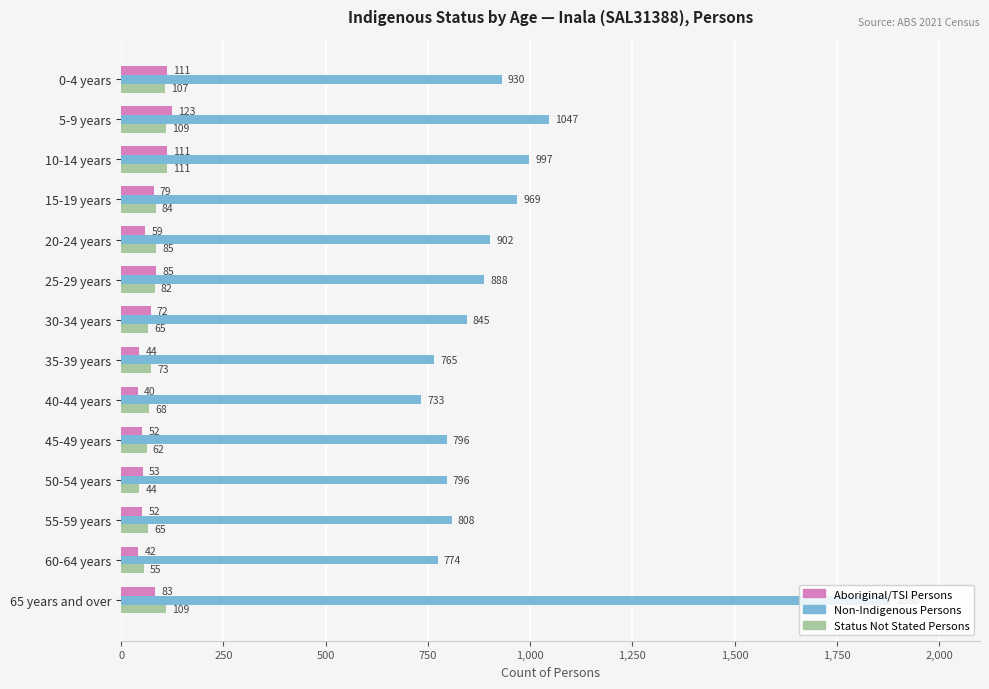

True or false: Non-Indigenous Persons has a value of 230 at 40-44 years.

False